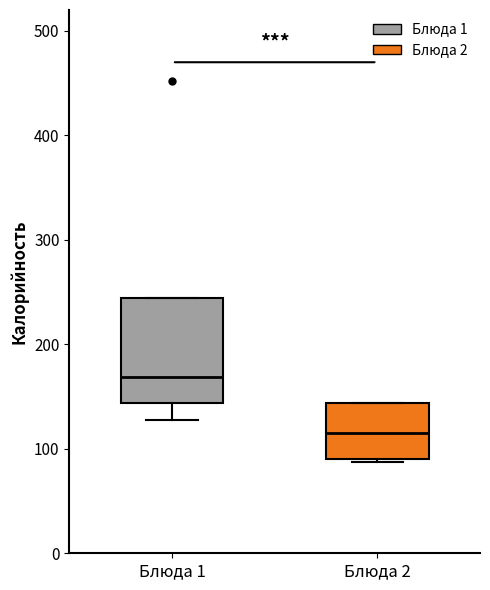

Which box has the highest median line?

Блюда 1